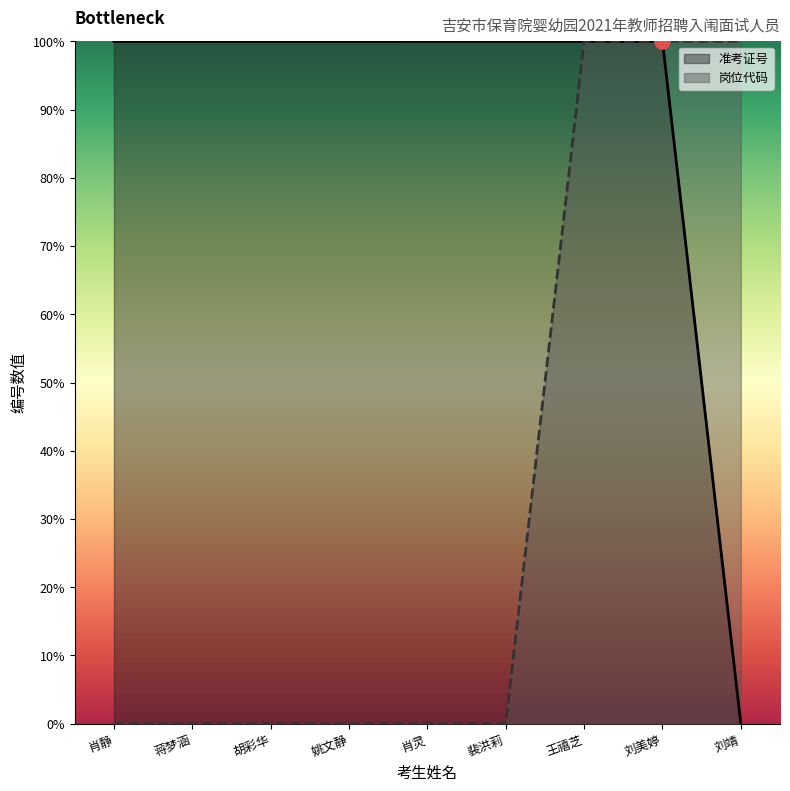

At how many categories does at least one series exceed 0?

9